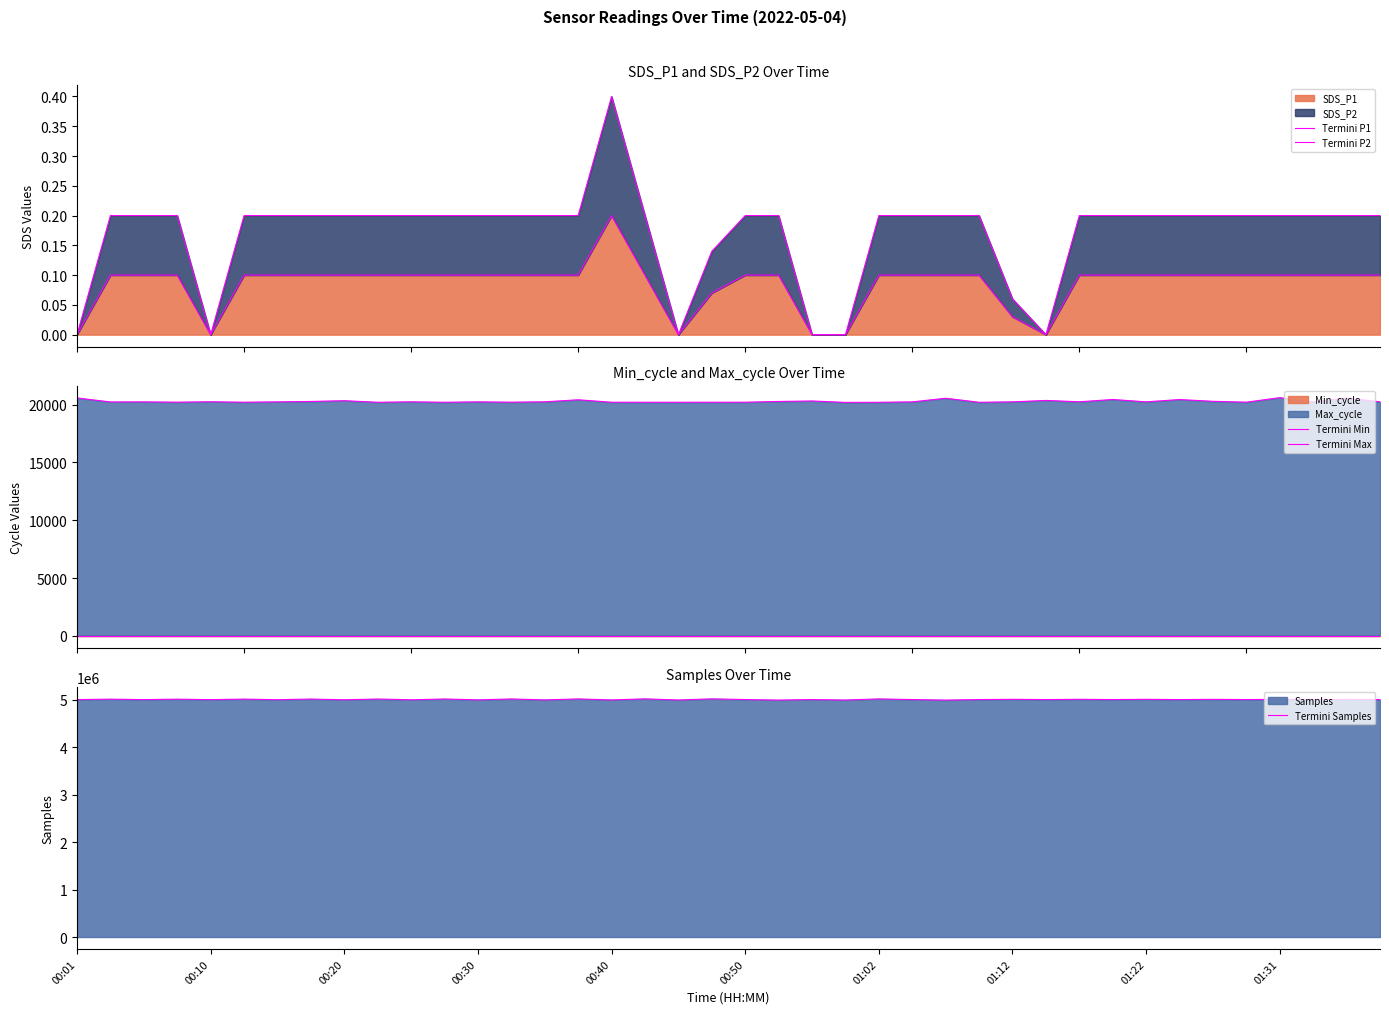

How many interior local valleys does the Termini Samples series have?

17